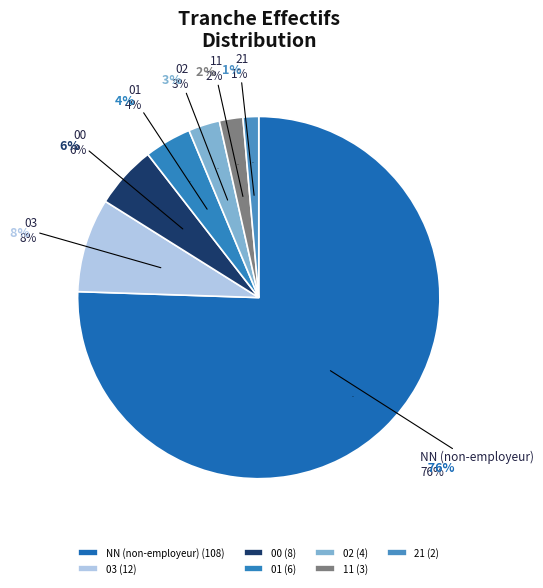

True or false: 21 accounts for 1% of the total.

True